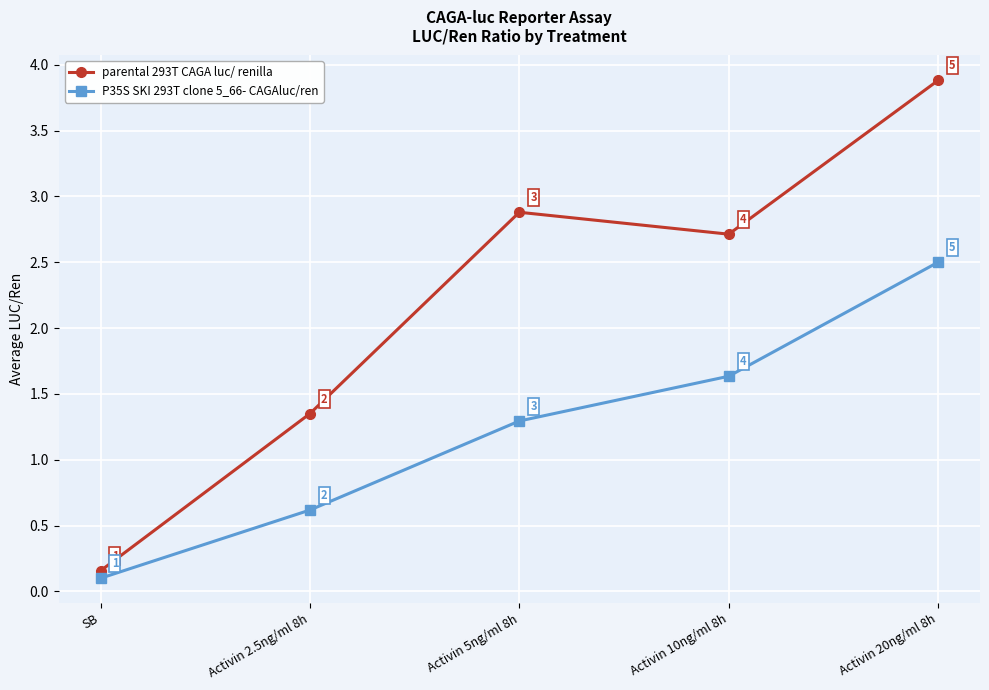

Which category has the lowest value across all series?

SB